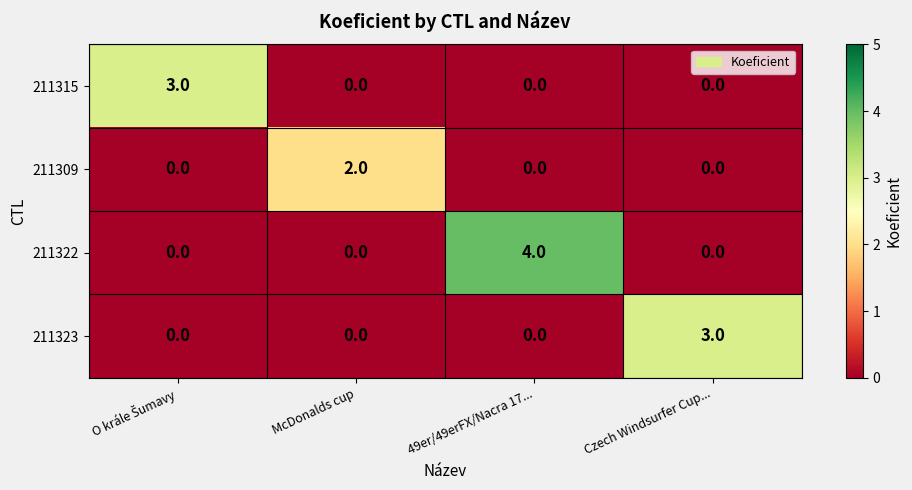

Which series has the largest total across all categories?

211322